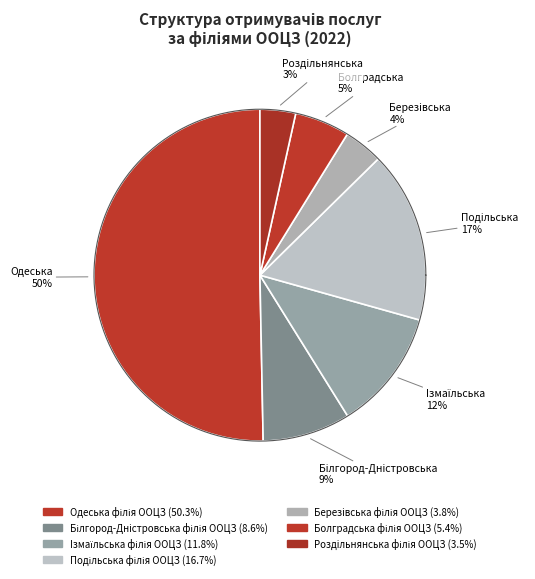

To the nearest percent, what is the difference between the largest and smallest slice percentages?

47%